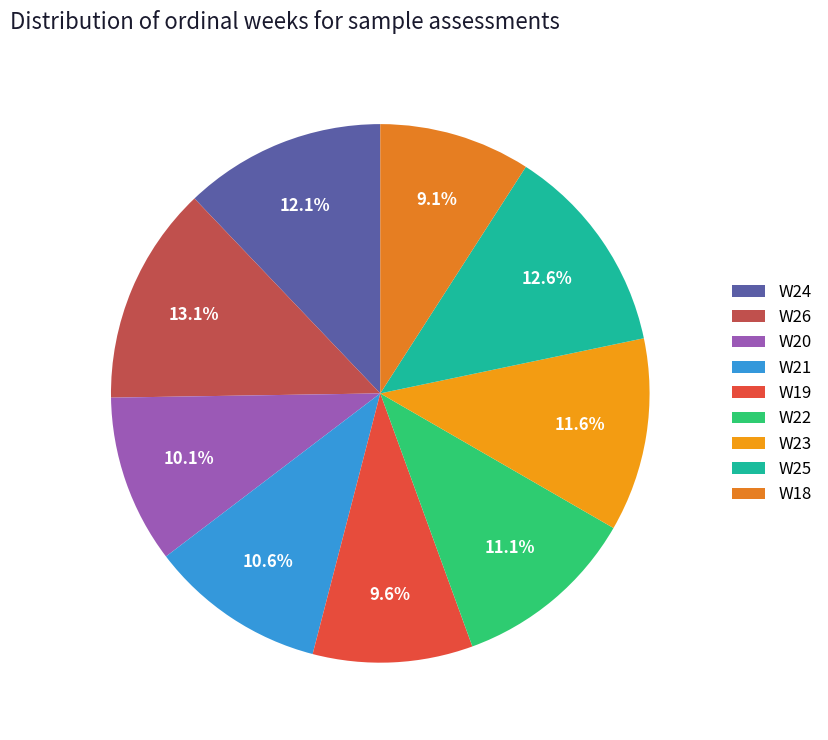

Do W23 and W18 together represent more than half of the pie?

No